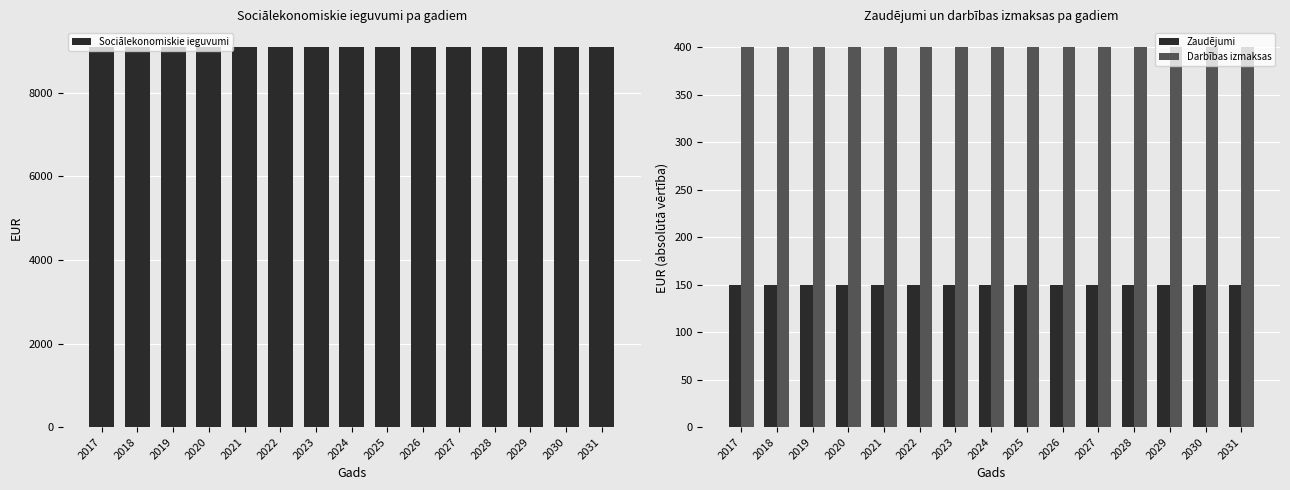

List the labels in order of Zaudējumi value, smallest first.

2017, 2018, 2019, 2020, 2021, 2022, 2023, 2024, 2025, 2026, 2027, 2028, 2029, 2030, 2031